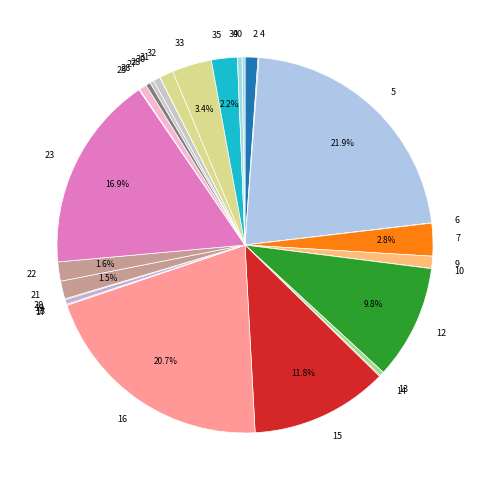

What percentage is NOT represented by 15?

88.2%